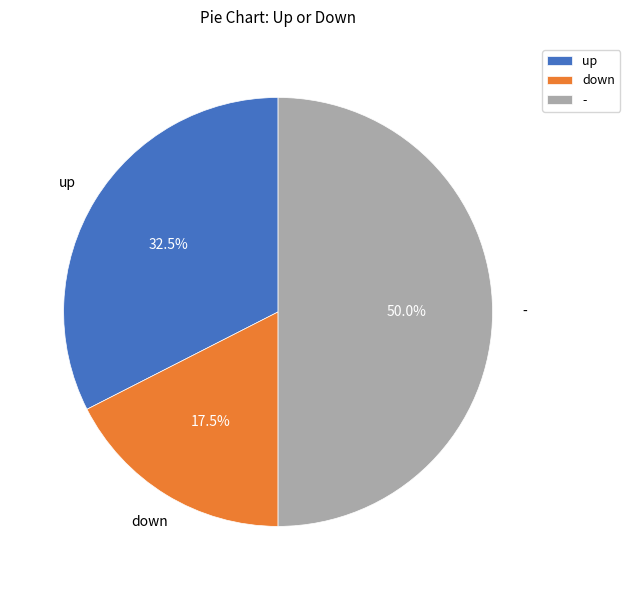

Count the number of slices in the pie.

3